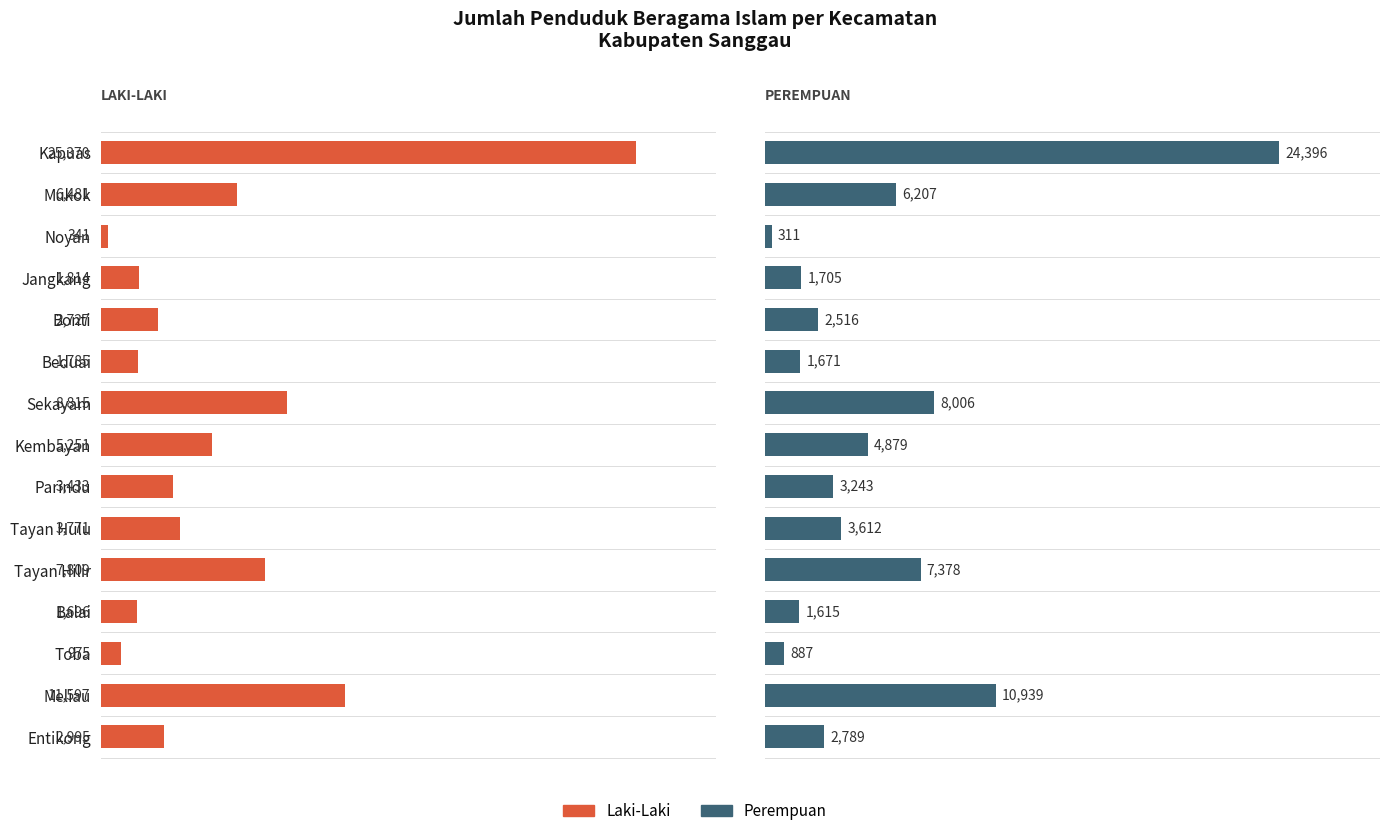

The Laki-Laki series shows 219 at Noyan. True or false?

False